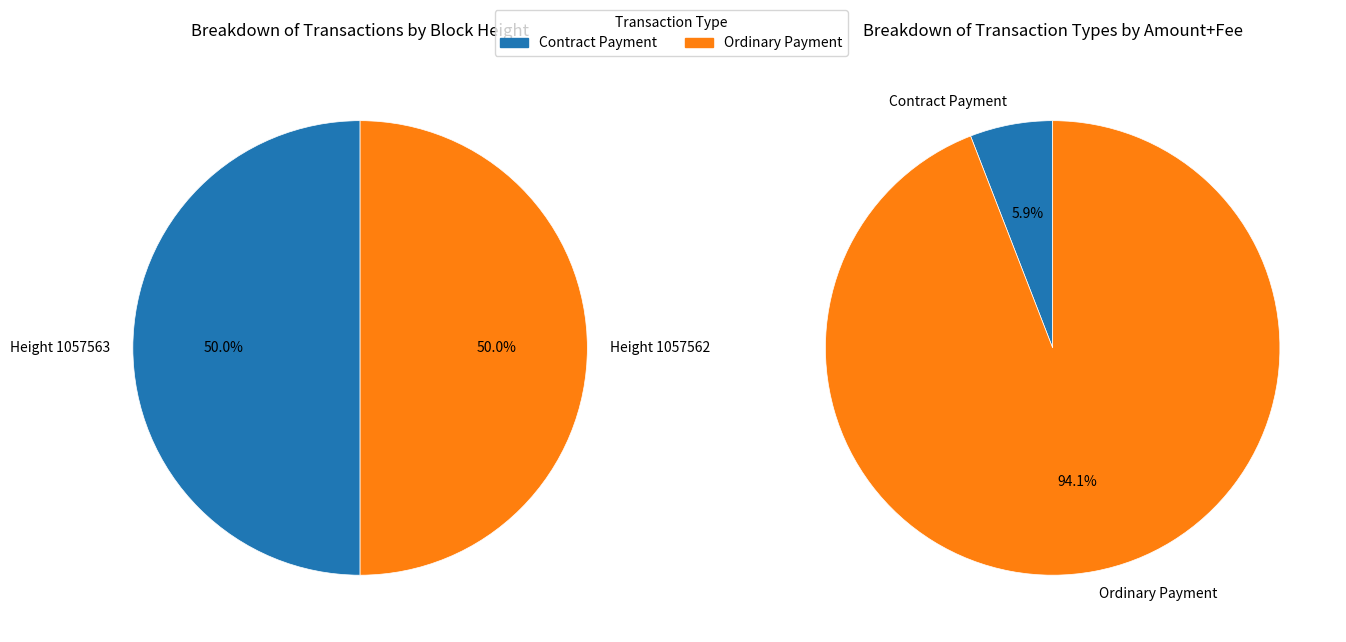

To the nearest percent, what is the average slice percentage?

50%